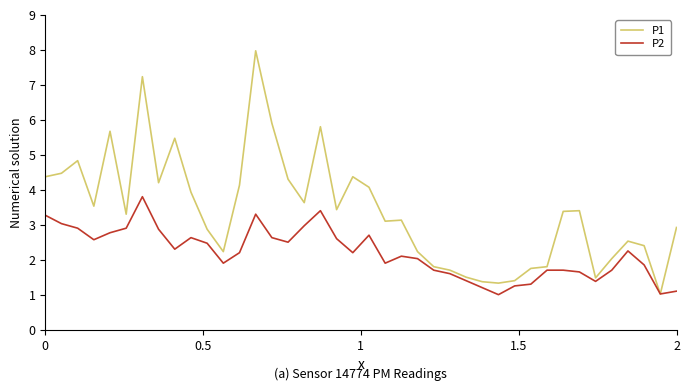

Which series has the largest total across all categories?

P1